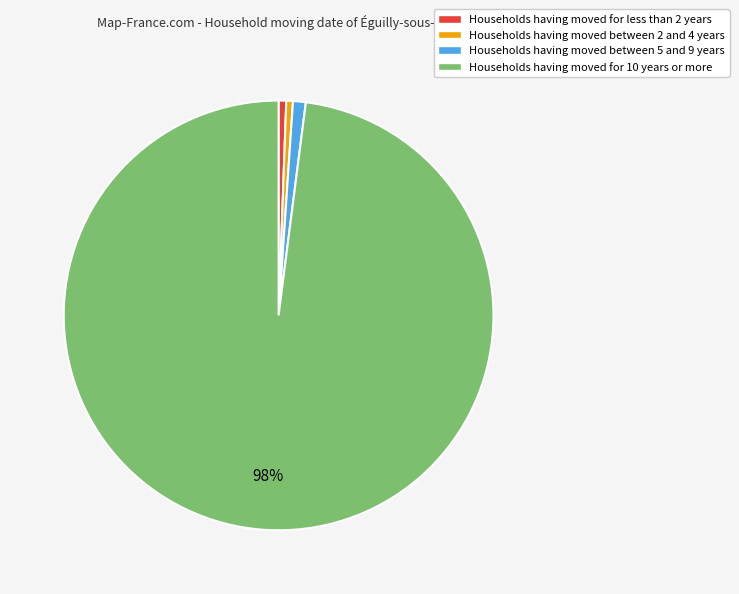

Which category has the biggest portion of the pie?

Households having moved for 10 years or more